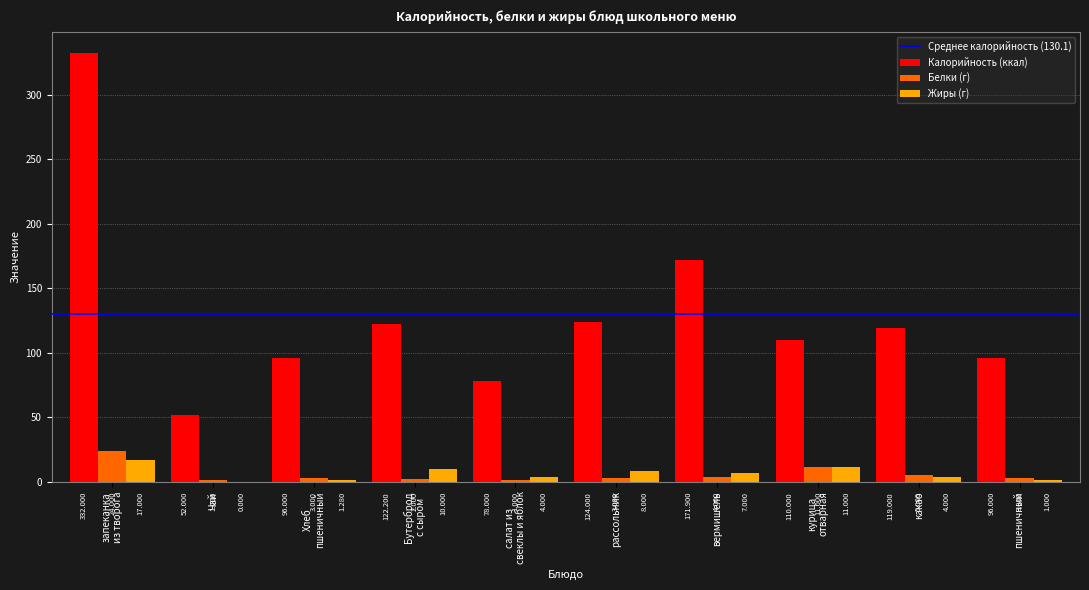

Which series has the largest total across all categories?

Калорийность (ккал)